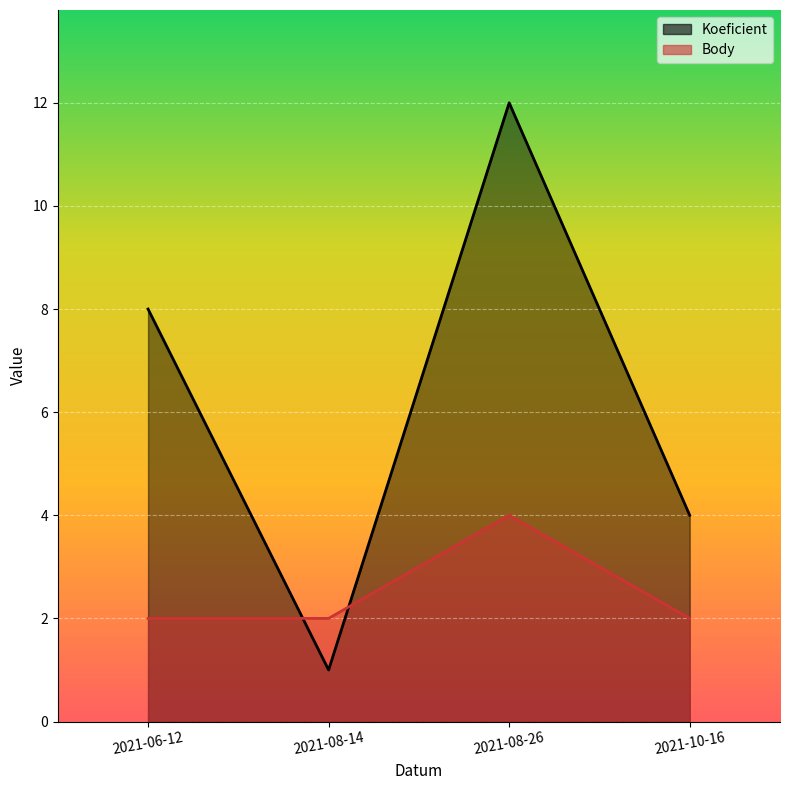

How many values in the Koeficient series are below 8?

2